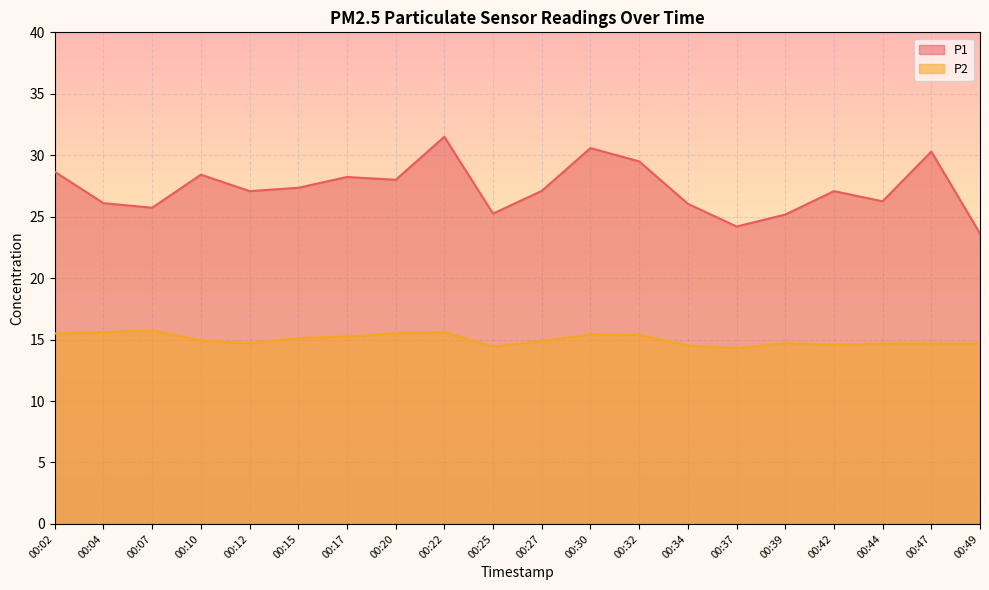

How many values in the P1 series exceed 27?

12